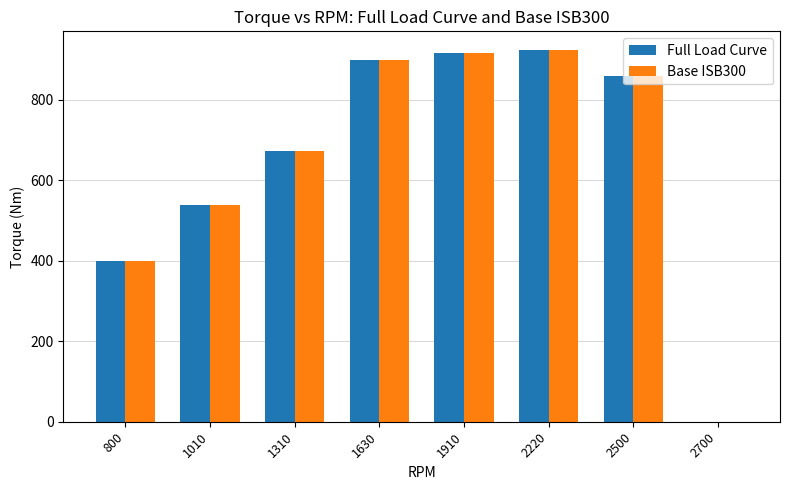

The Full Load Curve series shows 674 at 1310. True or false?

True